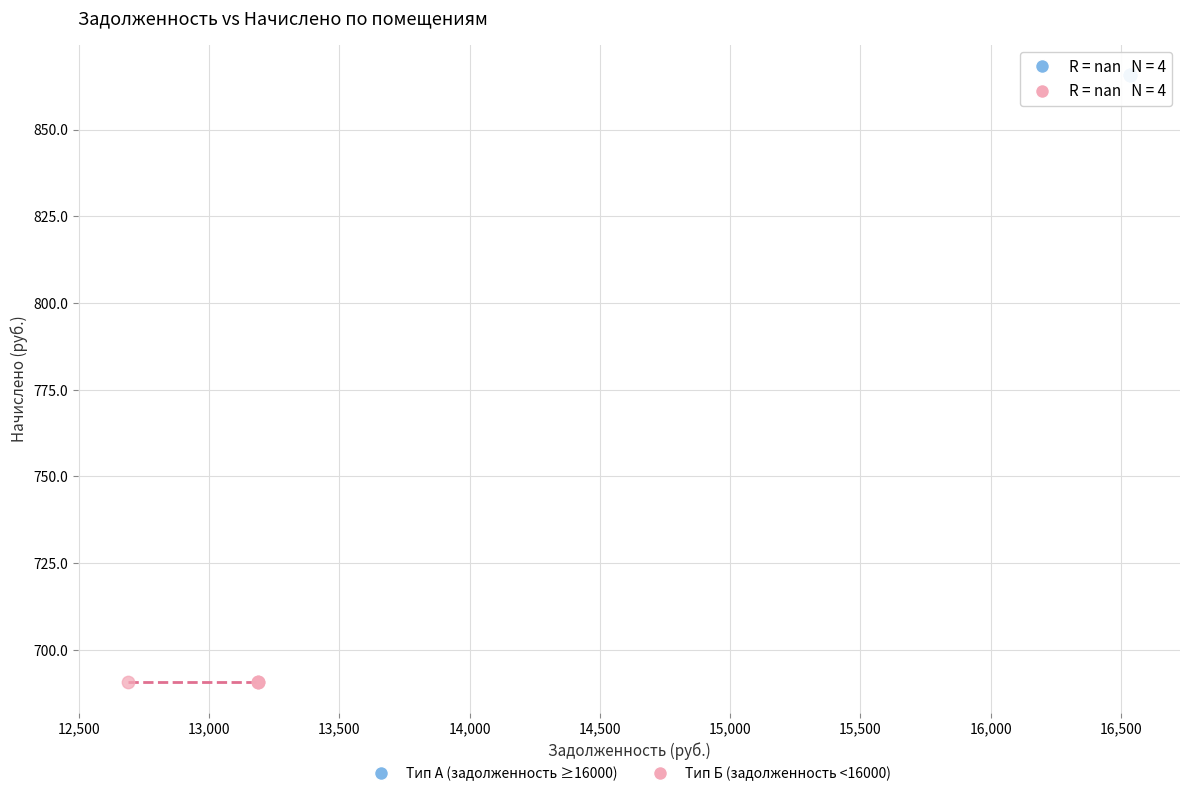

Which series contains the lowest Y value?

Тип Б (задолженность <16000)